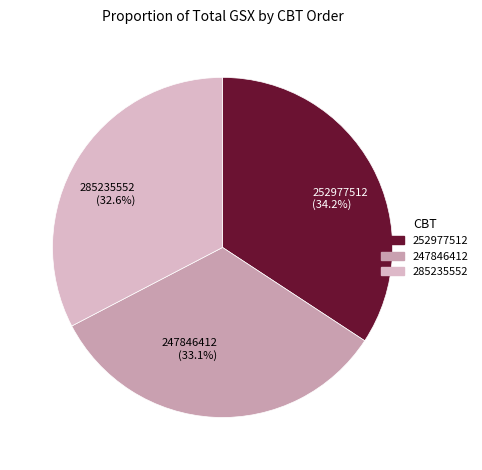

How many slices are in this pie chart?

3